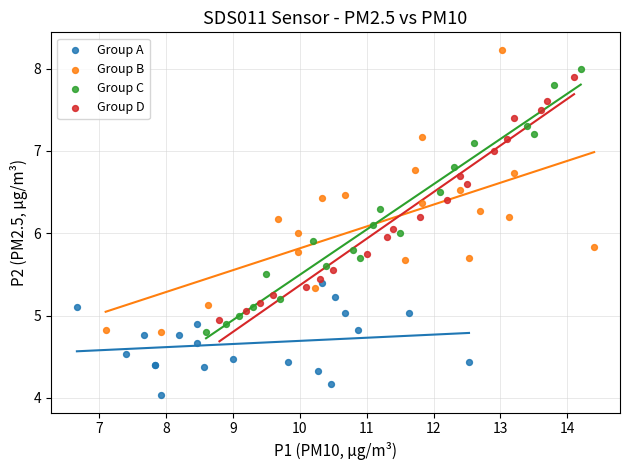

What are all the series names shown in the legend?

Group A, Group B, Group C, Group D